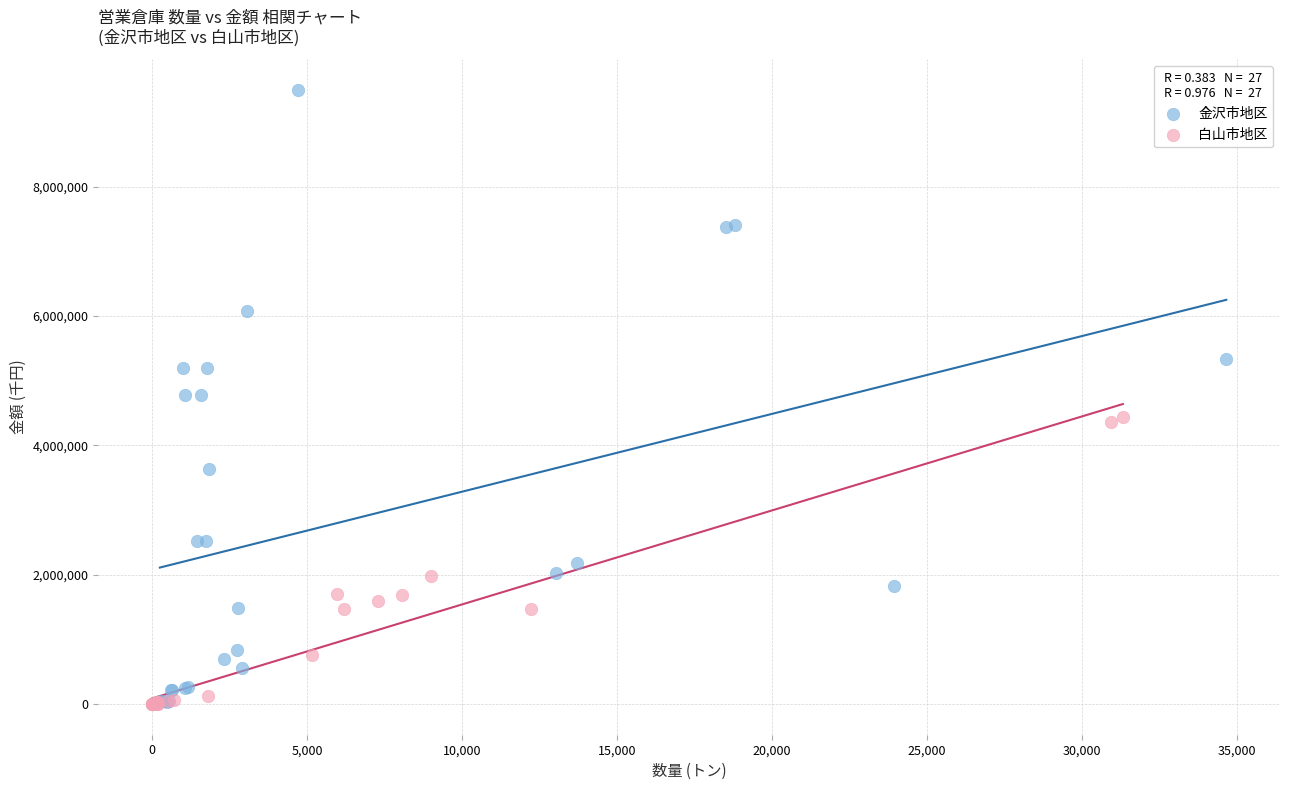

Which series contains the highest Y value?

金沢市地区